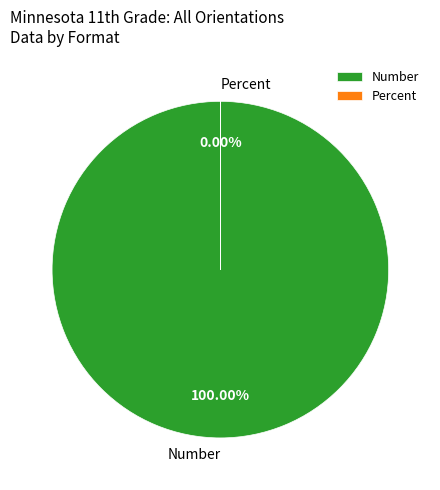

Combined, do Number and Percent account for over 50%?

Yes